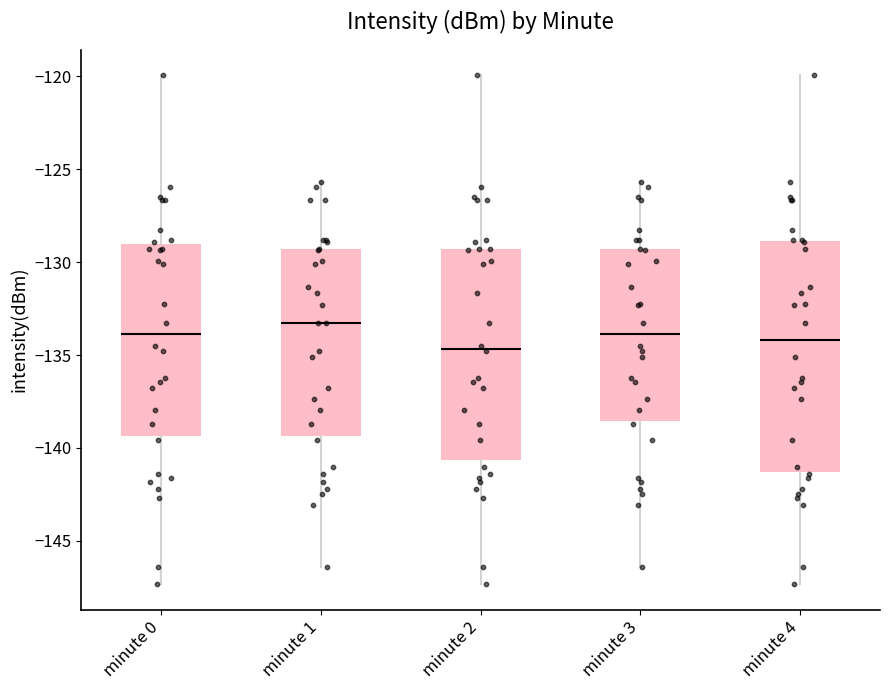

Comparing the boxes themselves (not the whiskers), which one is the tallest?

minute 4